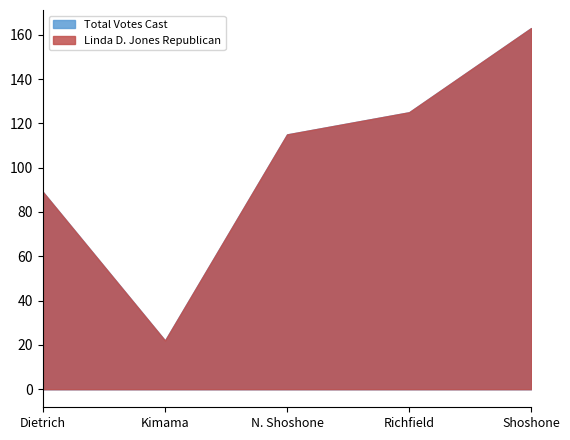

What position from the left is Kimama?

2